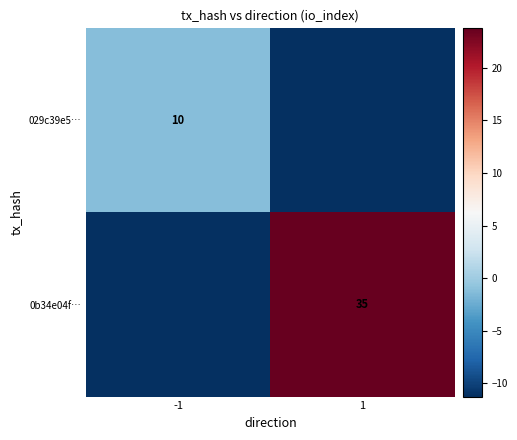

Rank the categories by 0b34e04f… value from lowest to highest.

-1, 1